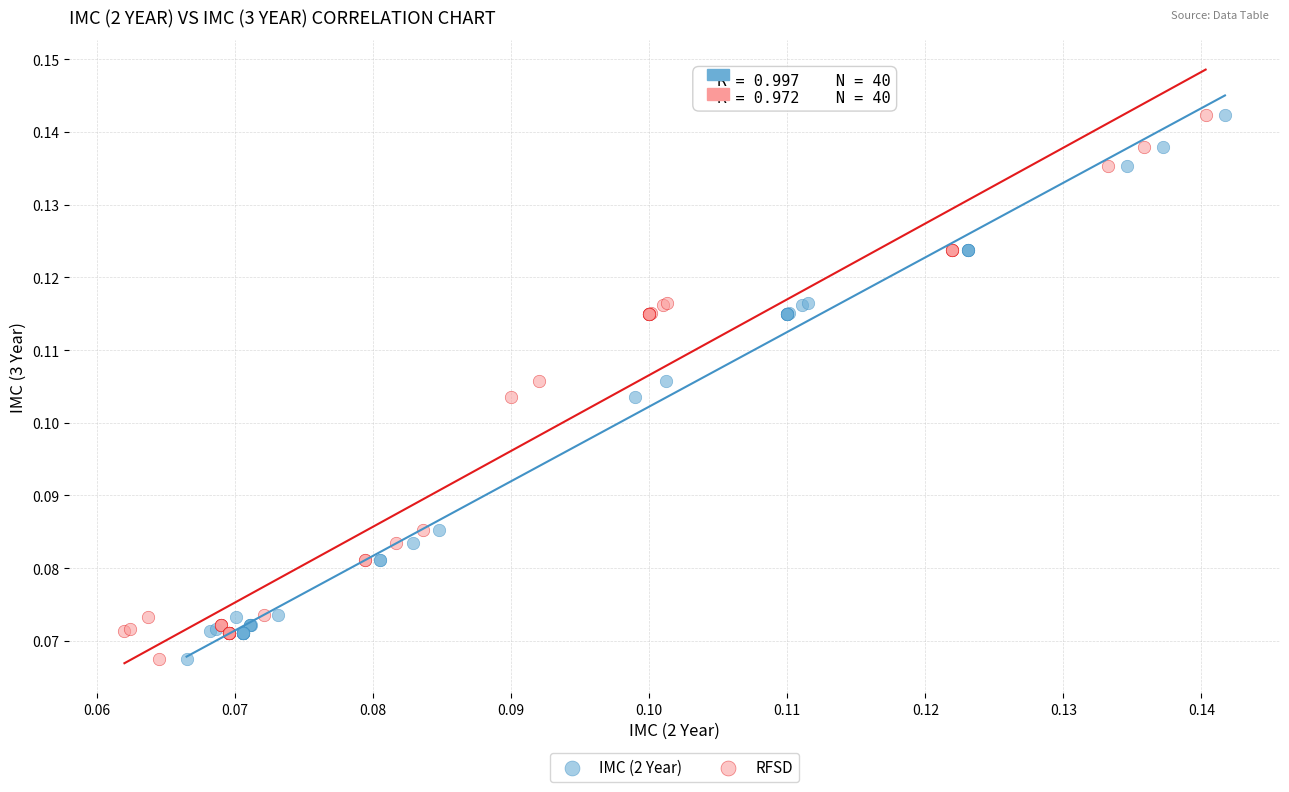

What are all the series names shown in the legend?

IMC (2 Year), RFSD